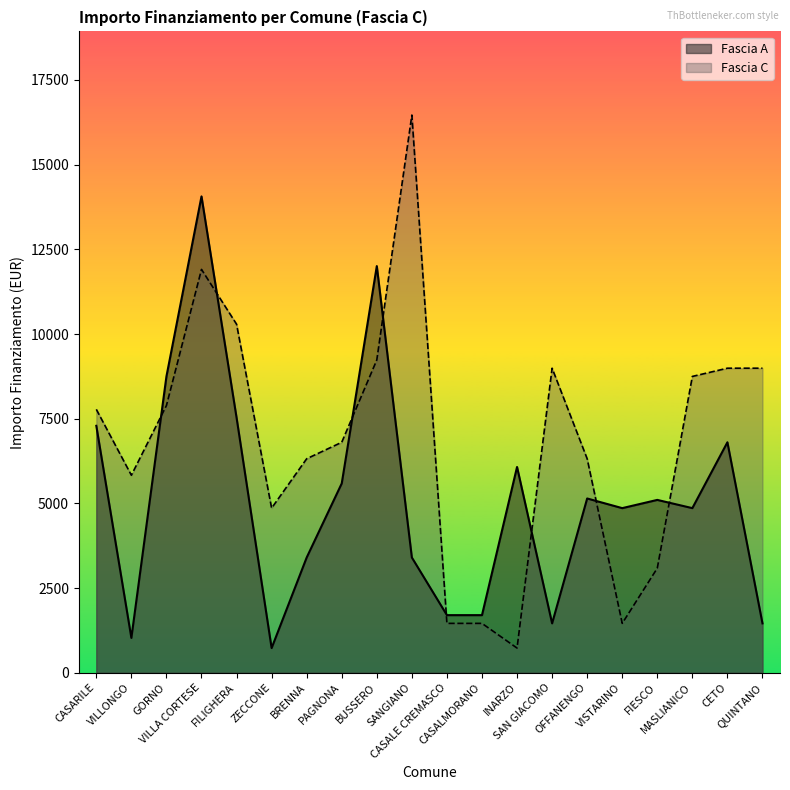

Which label corresponds to the smallest value in the chart?

ZECCONE